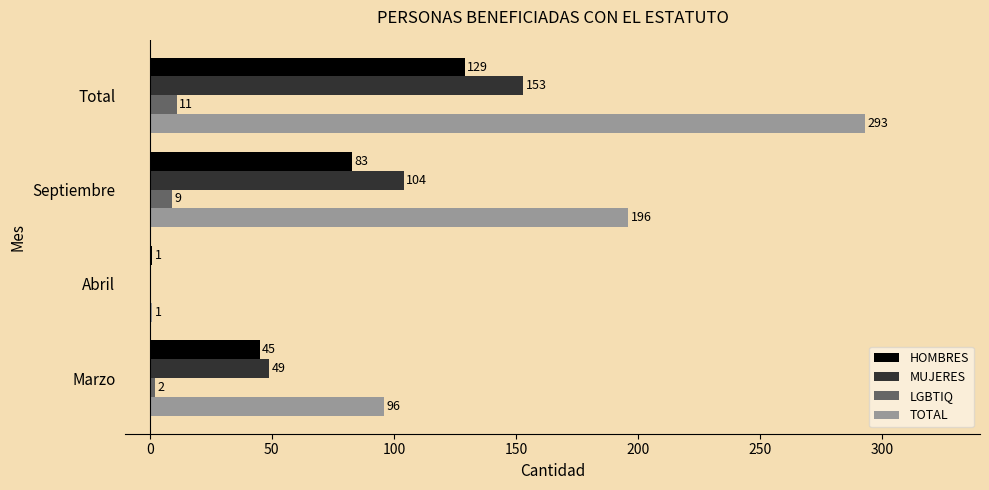

What is the approximate value of LGBTIQ at Total, to the nearest 5?

10